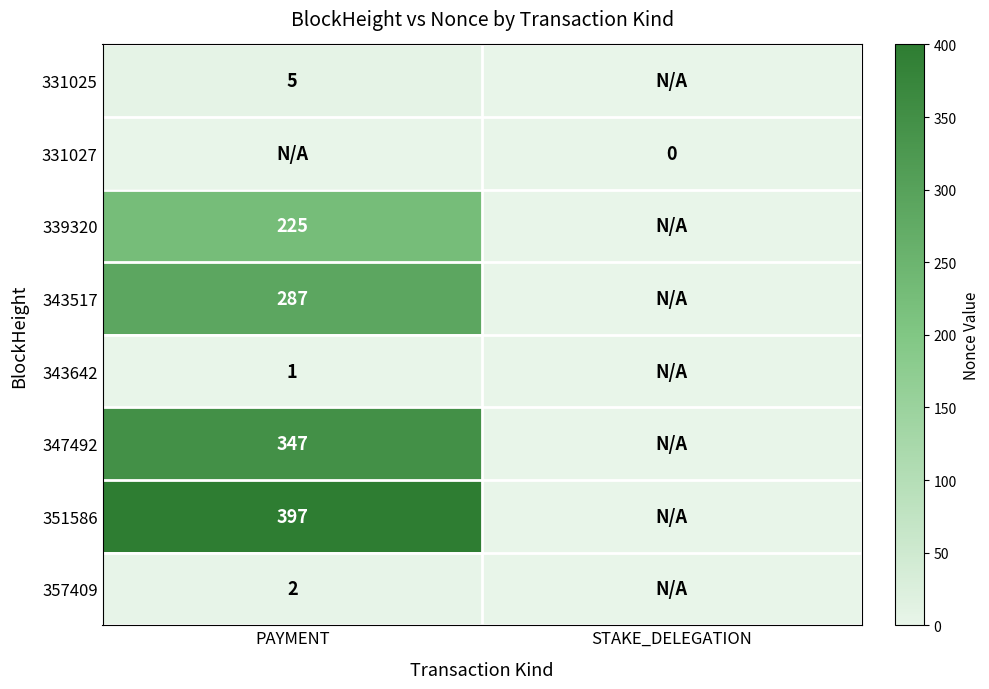

True or false: 351586 has a value of 128 at PAYMENT.

False